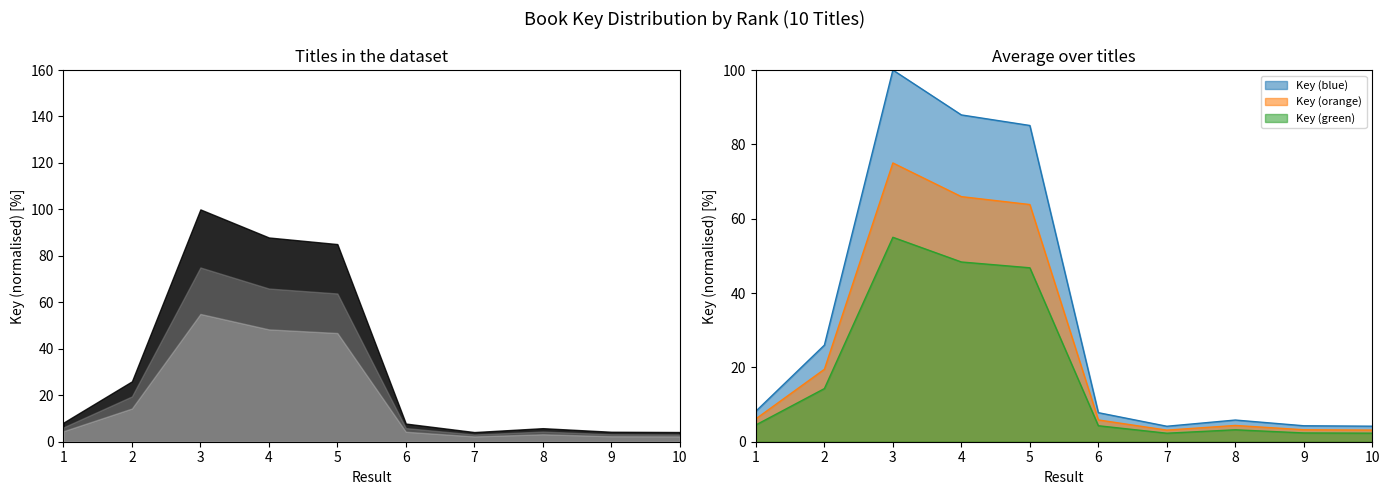

How many interior local peaks (higher than both neighbors) does the data have?

2